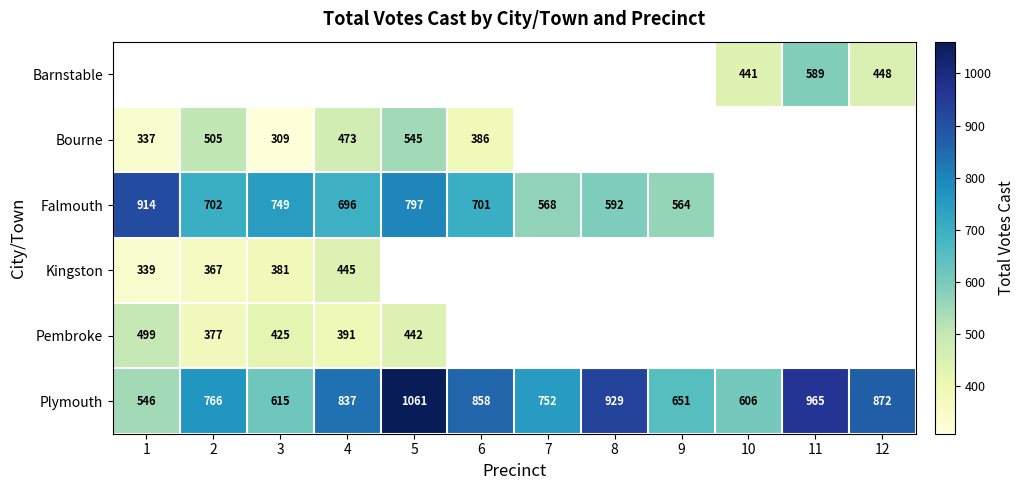

At which label is Plymouth closest to 803?

4